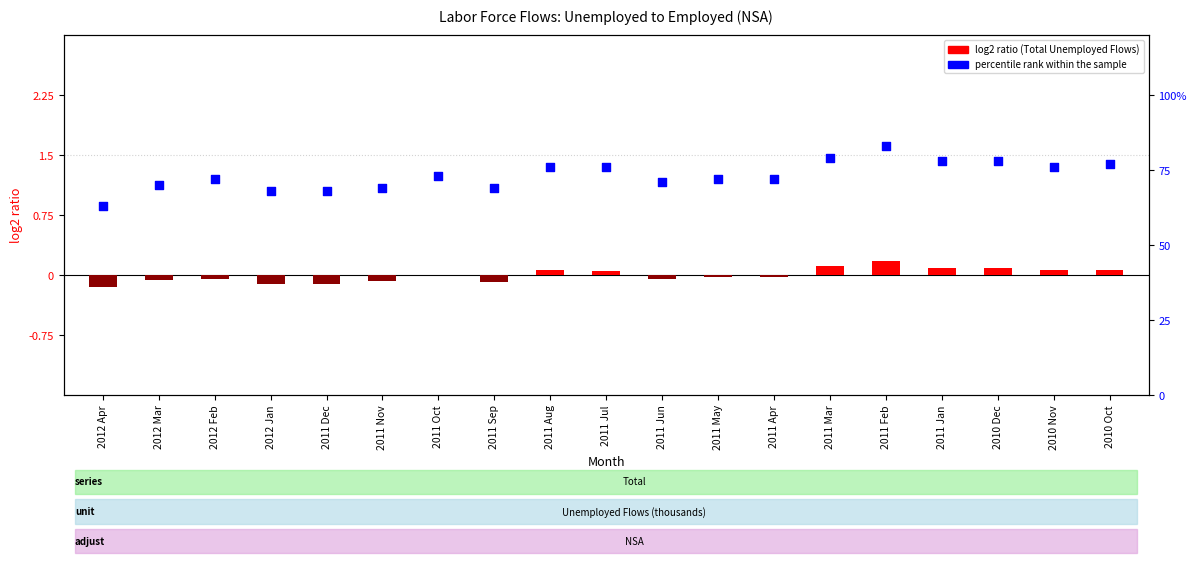

Which series has the largest total across all categories?

percentile rank within the sample